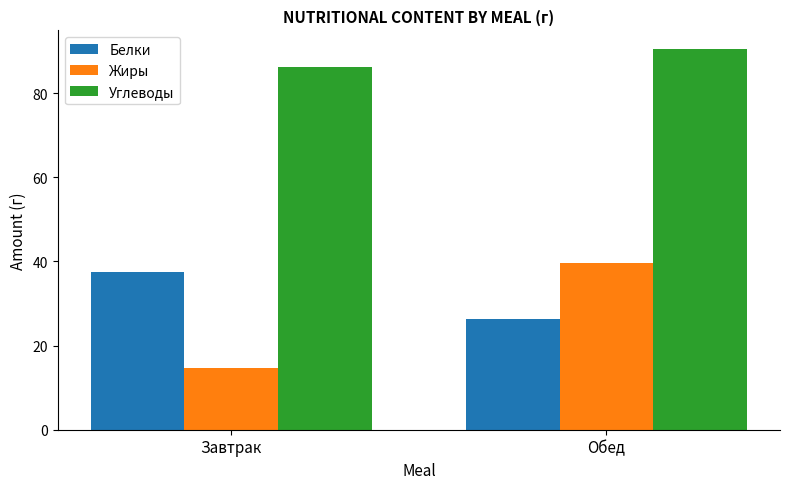

Reading right to left, extract all data points from this chart.

Белки: Обед=26.3	Завтрак=37.6
Жиры: Обед=39.6	Завтрак=14.6
Углеводы: Обед=90.4	Завтрак=86.2